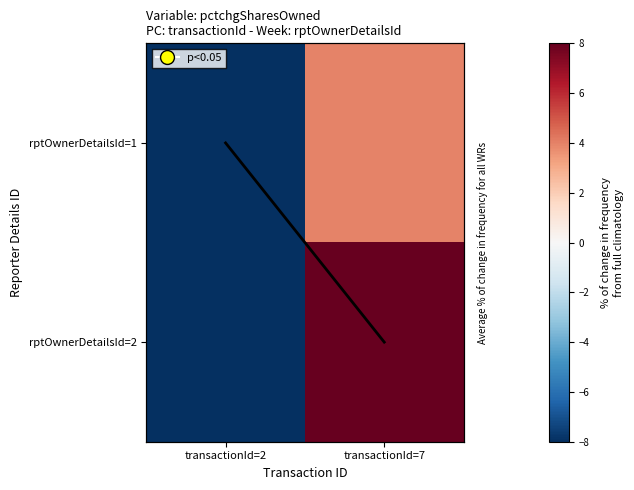

How many categories are shown in the chart?

2